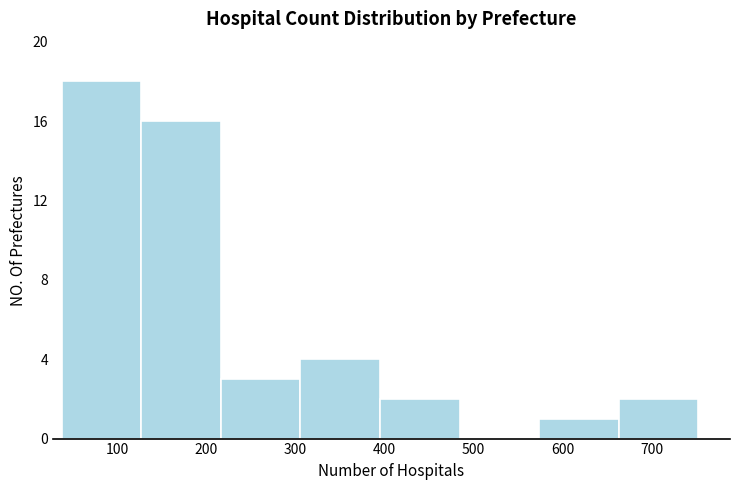

Reading left to right, list every bar in this chart as the range it spans on the x-axis followed by its height. Neither the bar edges nor the heights are printed on the chart, so give them approximately, as read against the axes.

40 to 130: 18
130 to 220: 16
220 to 310: 3
310 to 400: 4
400 to 480: 2
480 to 570: 0
570 to 660: 1
660 to 750: 2